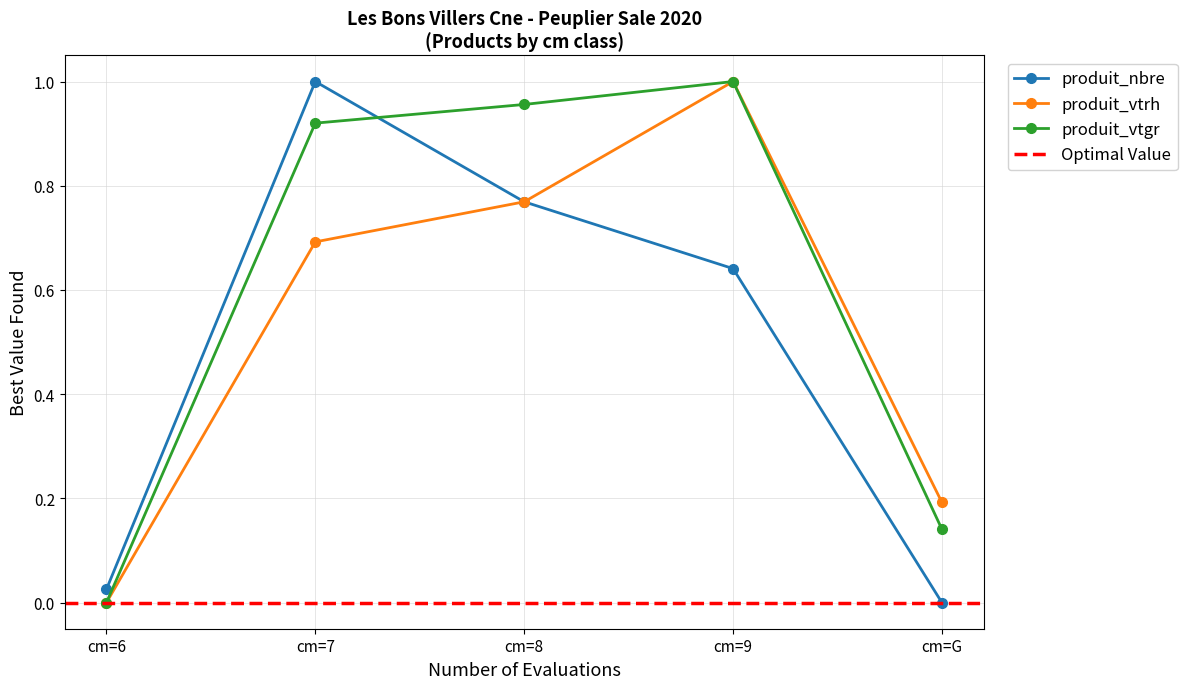

Which has a higher value, cm=9 or cm=G?

cm=9